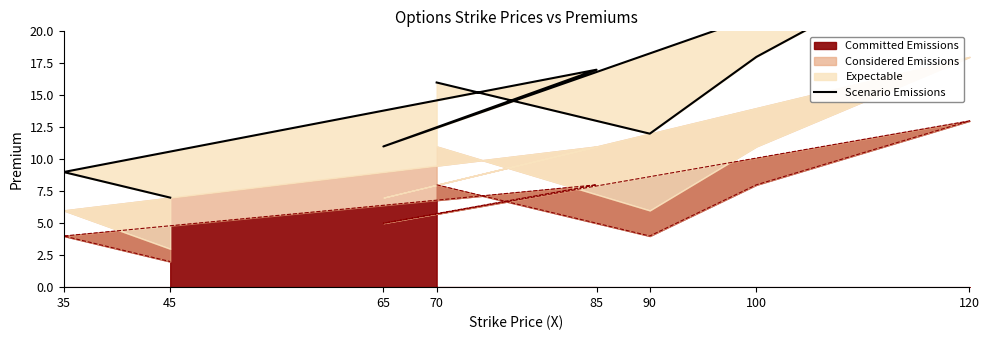

Reading right to left, transcribe all the data shown in this chart.

45=7	35=9	85=17	65=11	120=27	100=18	90=12	70=16